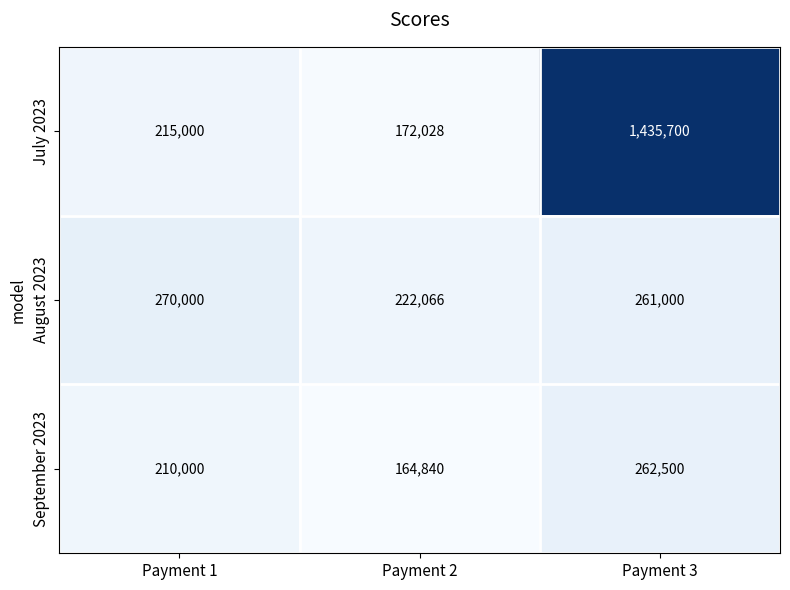

At how many categories does at least one series exceed 1123832?

1